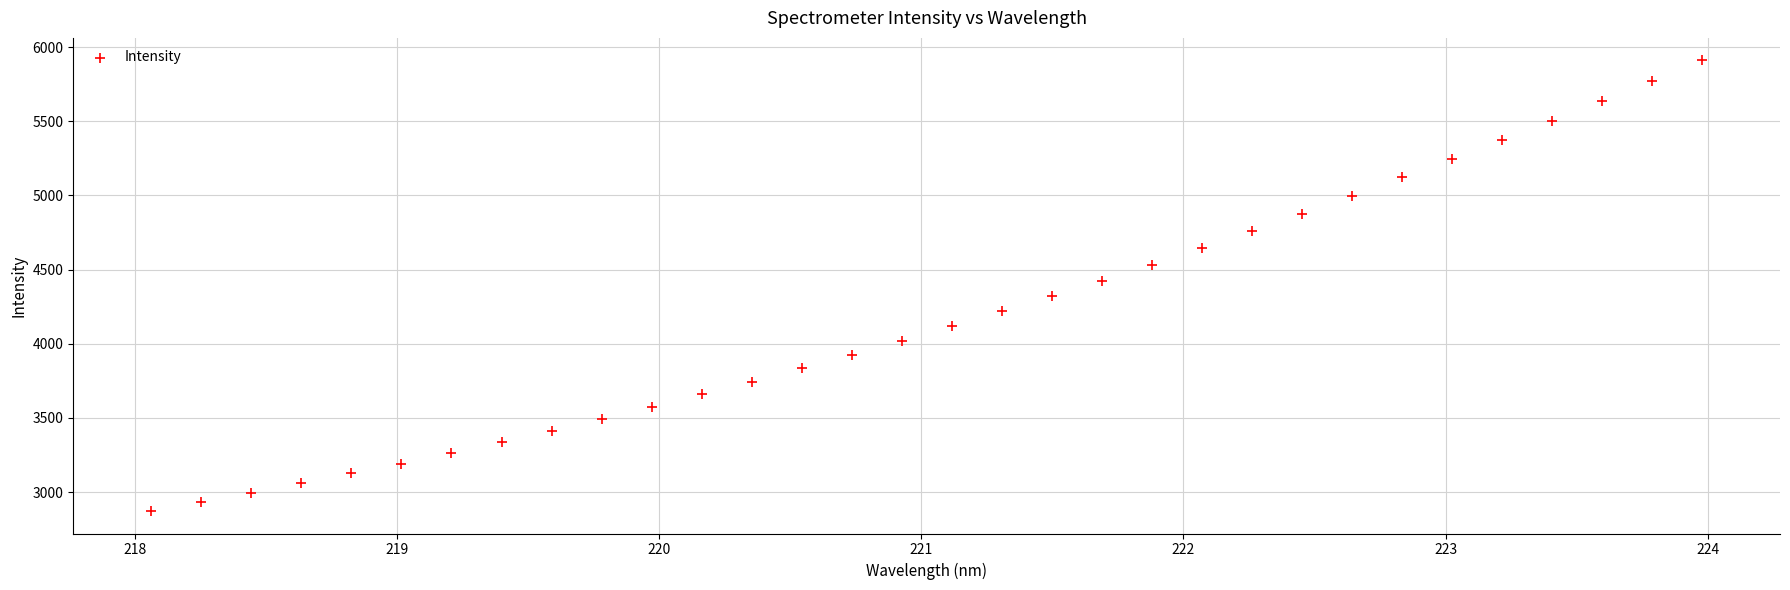

What is the range of X values (max minus min)?

5.9